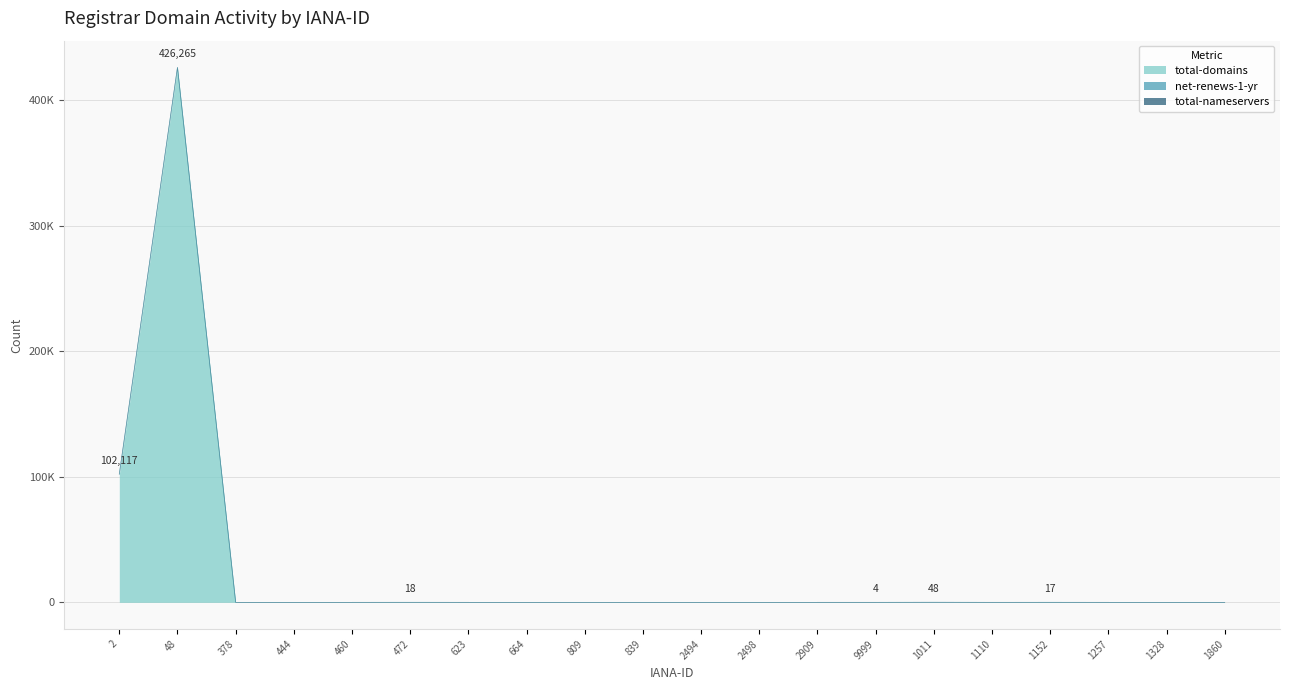

True or false: total-nameservers and total-domains cross at least once.

False